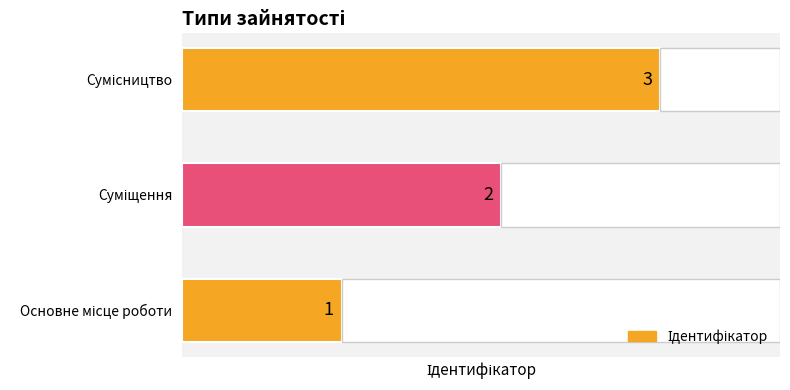

What is the difference between the values at Основне місце роботи and Сумісництво?

2